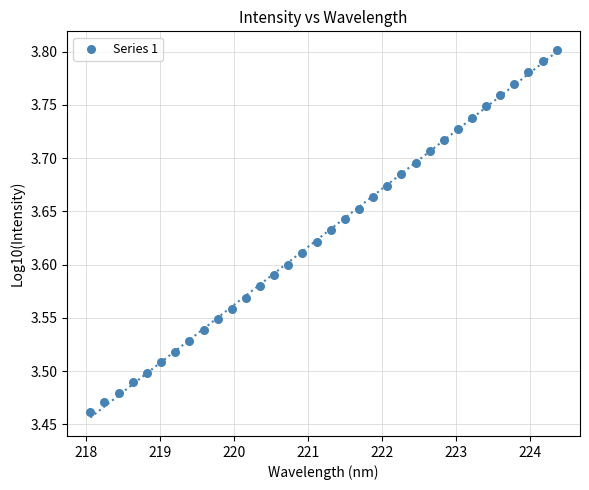

What is the range of X values (max minus min)?

6.3